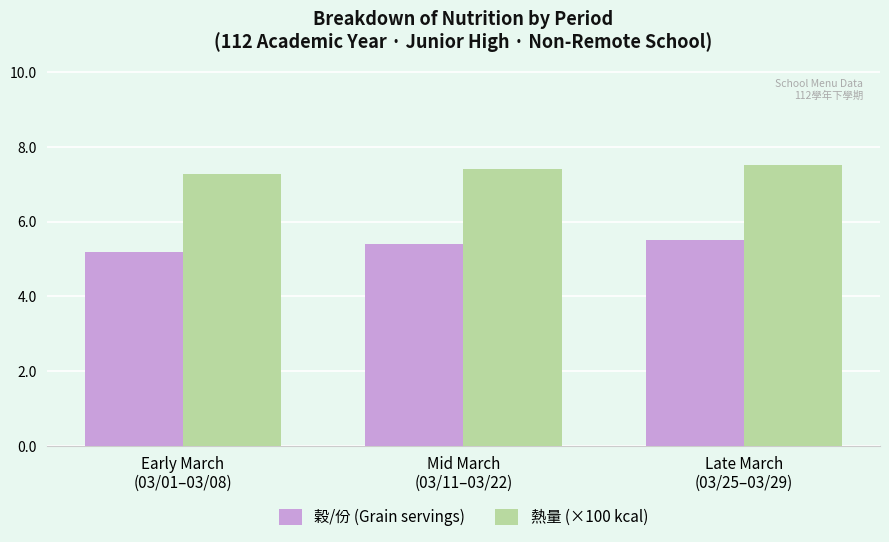

Reading left to right, list all the values displayed in this chart.

穀/份 (Grain servings): 5.2	5.4	5.5
熱量 (×100 kcal): 7.3	7.4	7.5